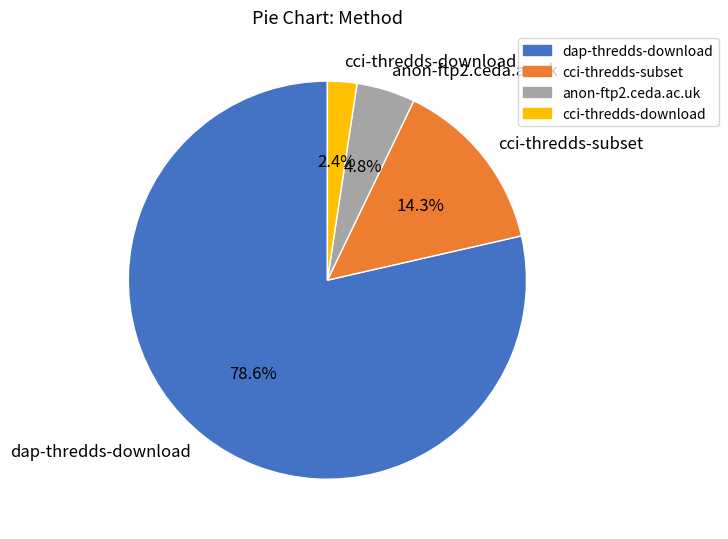

The dap-thredds-download slice represents 90% of the pie. True or false?

False